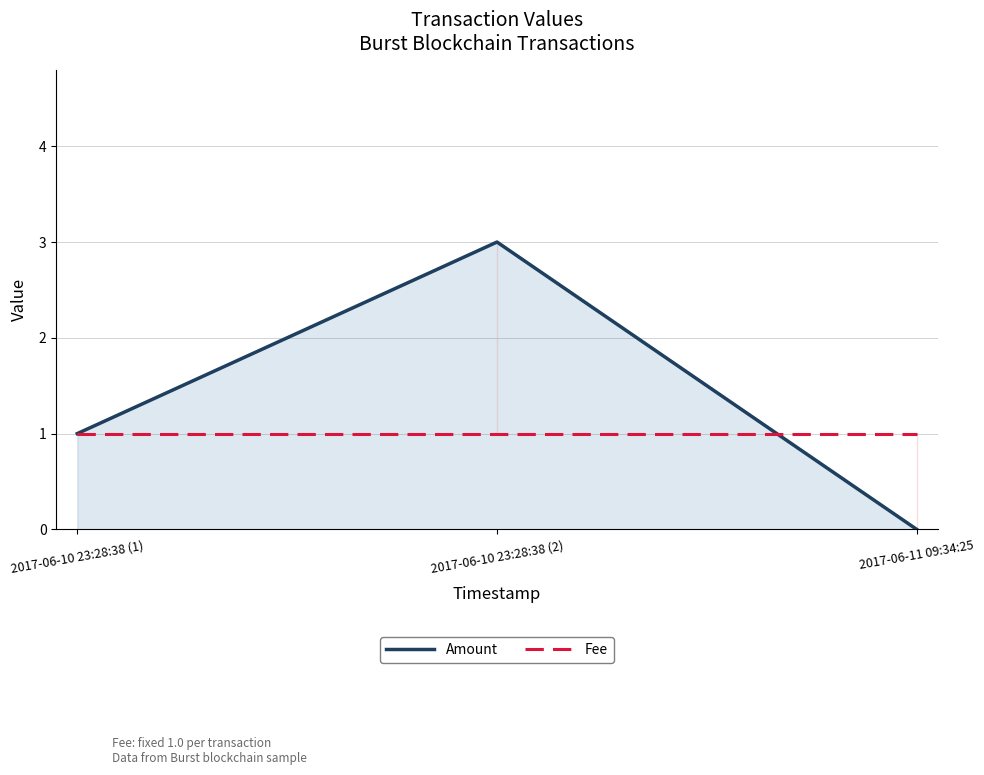

How many values in the Amount series are below 1?

1